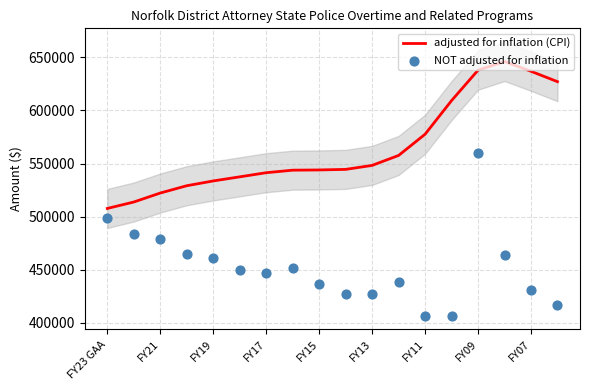

At how many categories does at least one series exceed 558019?

6